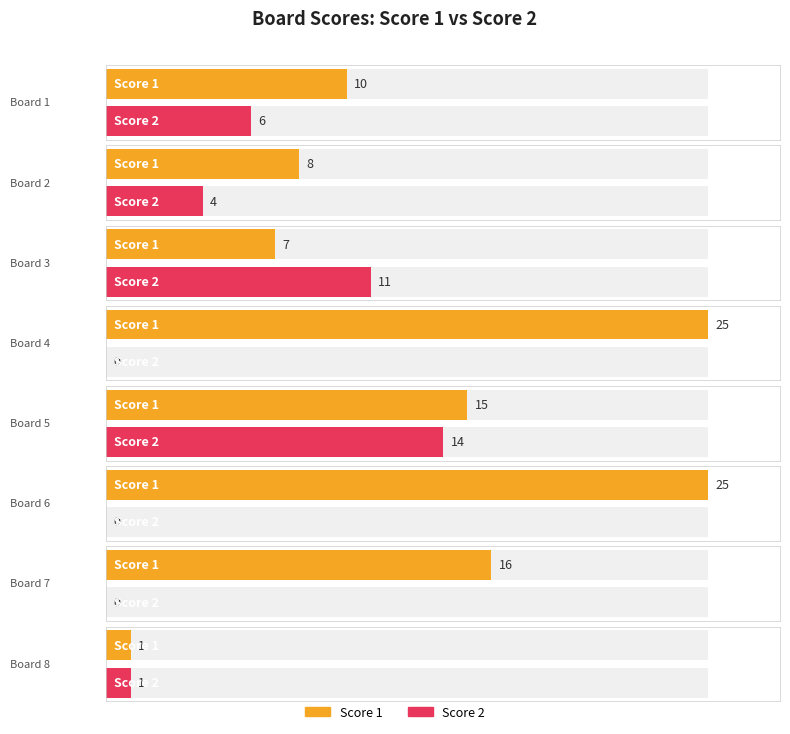

What is the sum of the Score 1 values at Board 6 and Board 2?

33